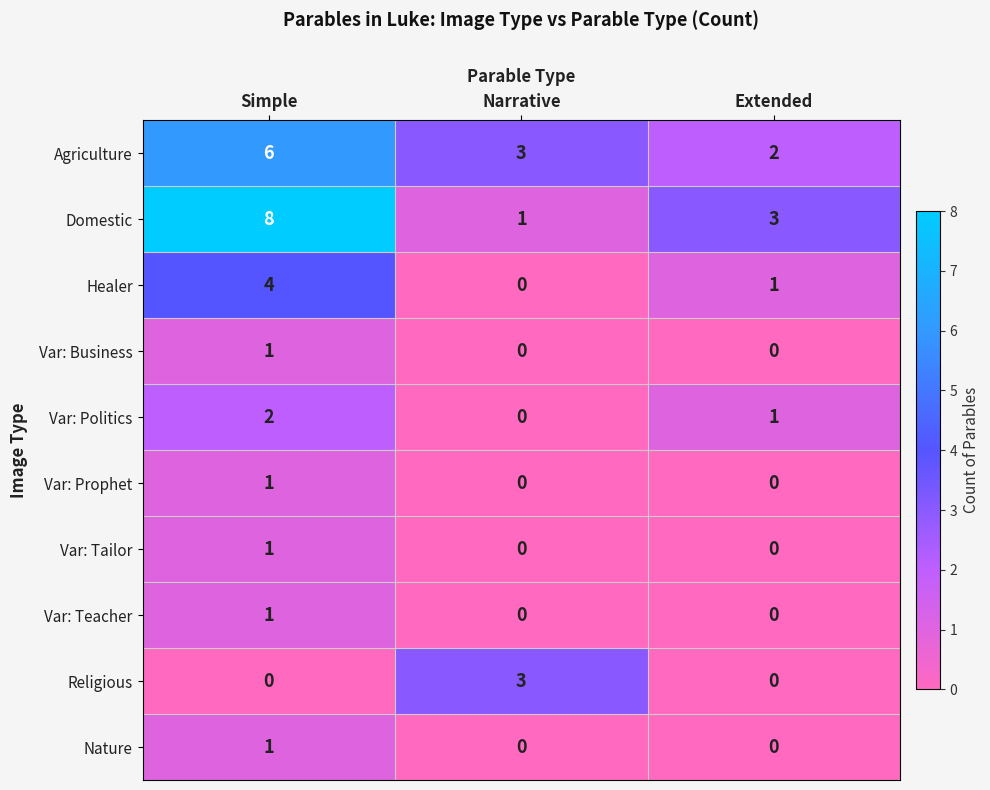

What is the difference between the Healer values at Extended and Simple?

3